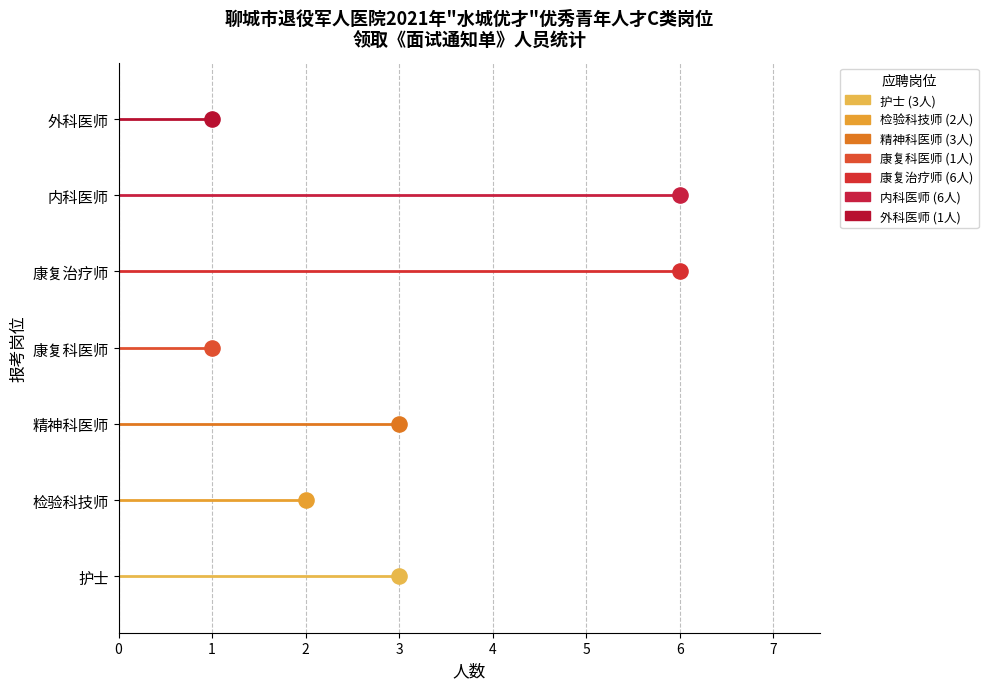

Approximately how many times larger is the value at 精神科医师 compared to 外科医师?

3.0